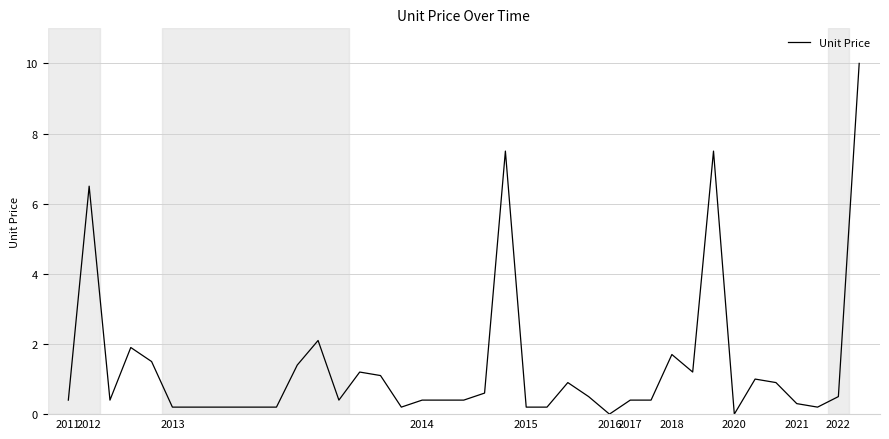

What is the difference between the second highest and second lowest values?

7.5